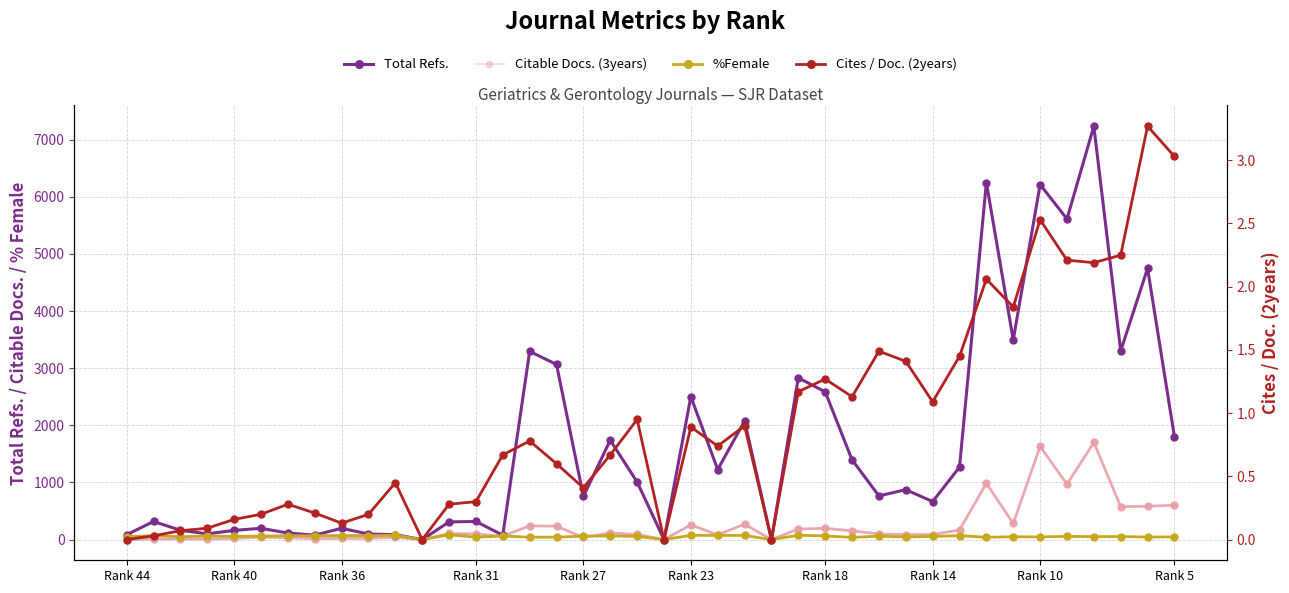

What are all the series names shown in the legend?

Total Refs., Citable Docs. (3years), %Female, Cites / Doc. (2years)